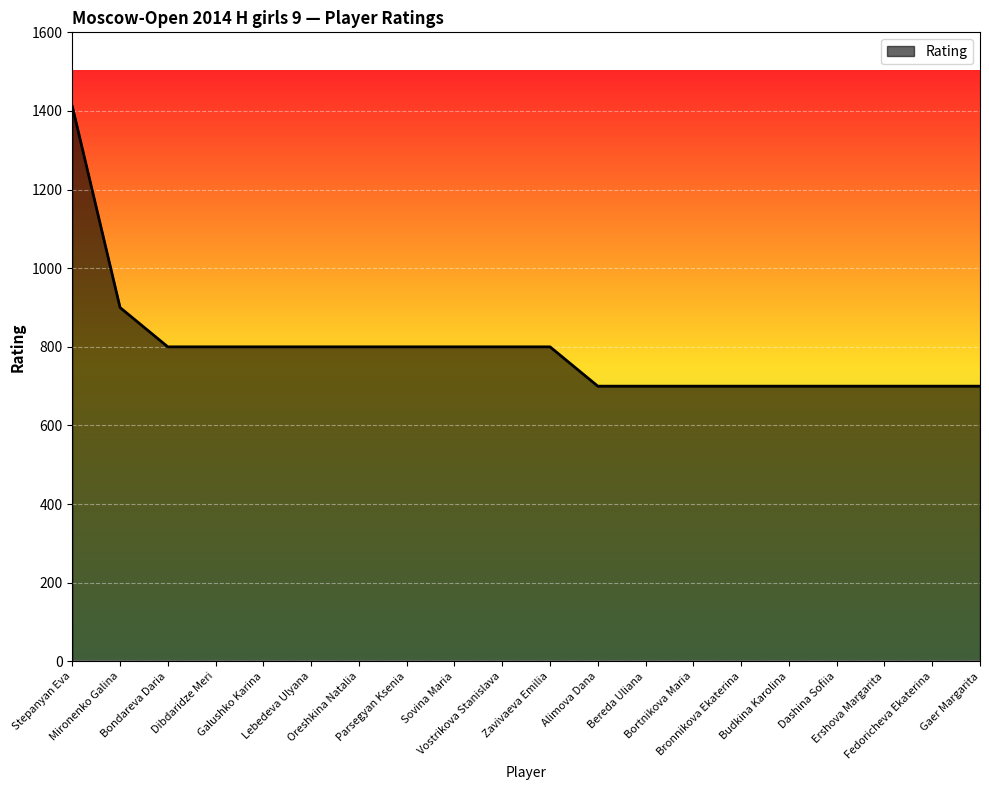

What is the maximum value shown in the chart?

1412